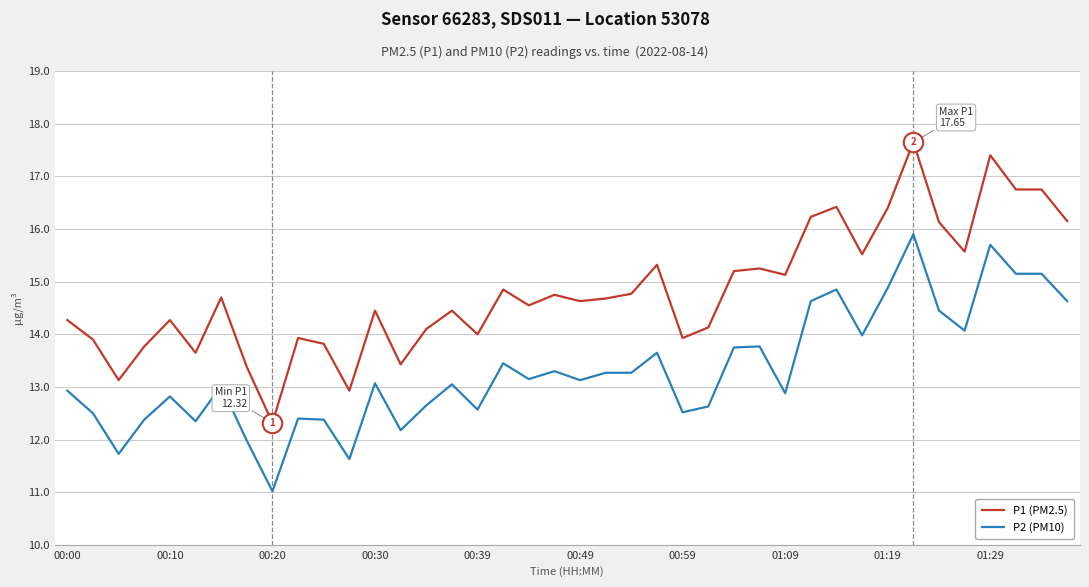

What are all the series names shown in the legend?

P1 (PM2.5), P2 (PM10)